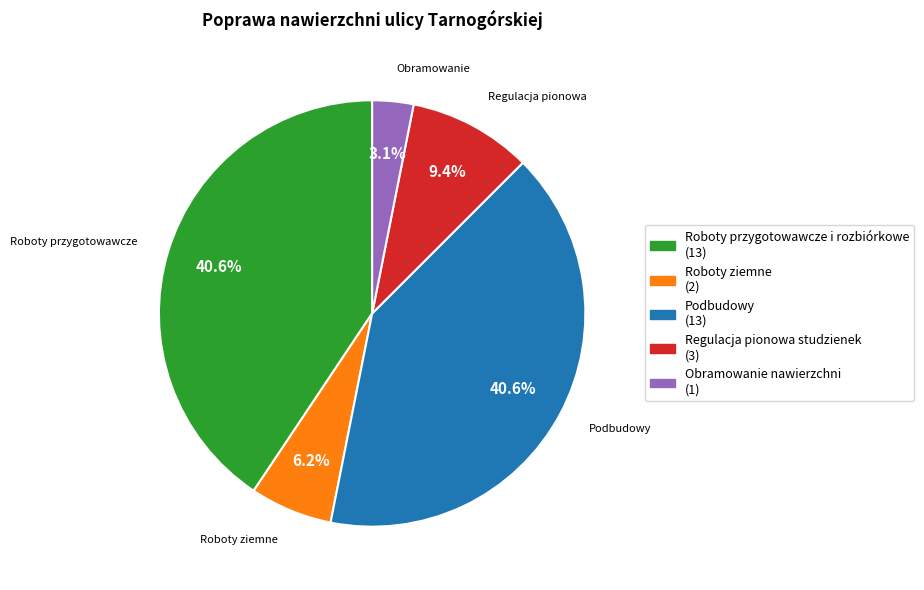

To the nearest percent, what is the combined percentage of Podbudowy and Regulacja pionowa studzienek?

50%